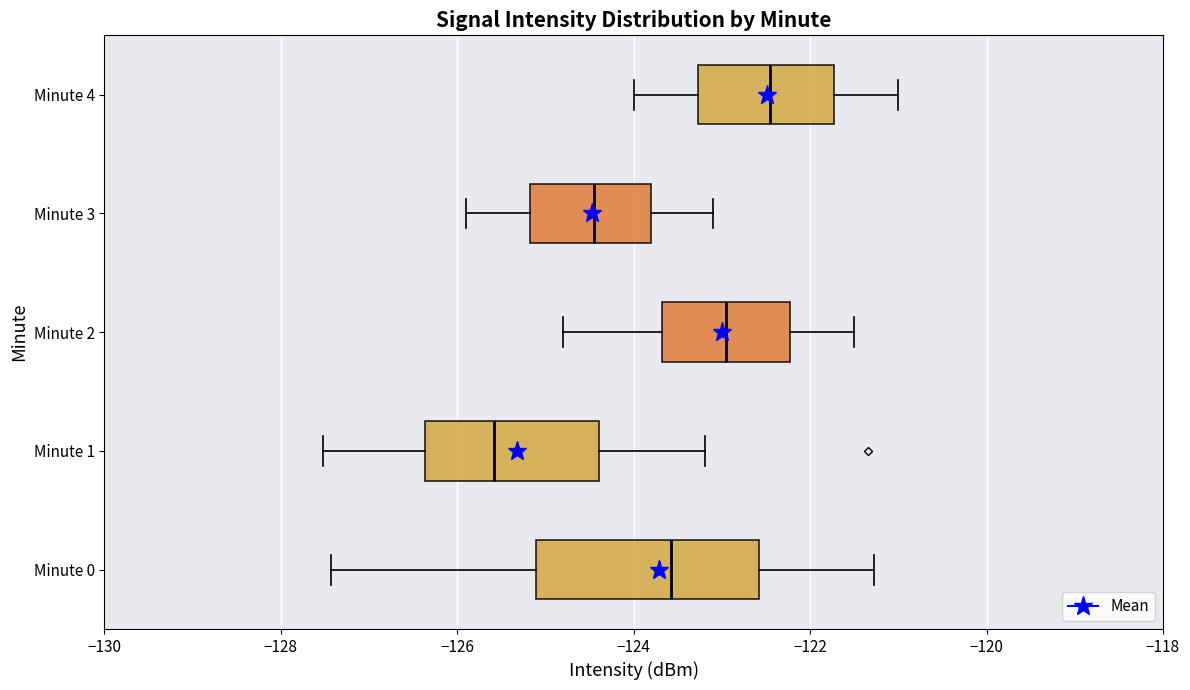

Reading bottom to top, read every box against the x-axis: the position of its median line, the range the box covers, and the ends of its whiskers. The values are not printed on the chart, so give them approximately, as read against the axis.

Minute 0: median -123.6, box -125.2 to -122.6, whiskers -127.4 to -121.2
Minute 1: median -125.6, box -126.4 to -124.4, whiskers -127.6 to -123.2
Minute 2: median -123.0, box -123.6 to -122.2, whiskers -124.8 to -121.4
Minute 3: median -124.4, box -125.2 to -123.8, whiskers -125.8 to -123.0
Minute 4: median -122.4, box -123.2 to -121.8, whiskers -124.0 to -121.0